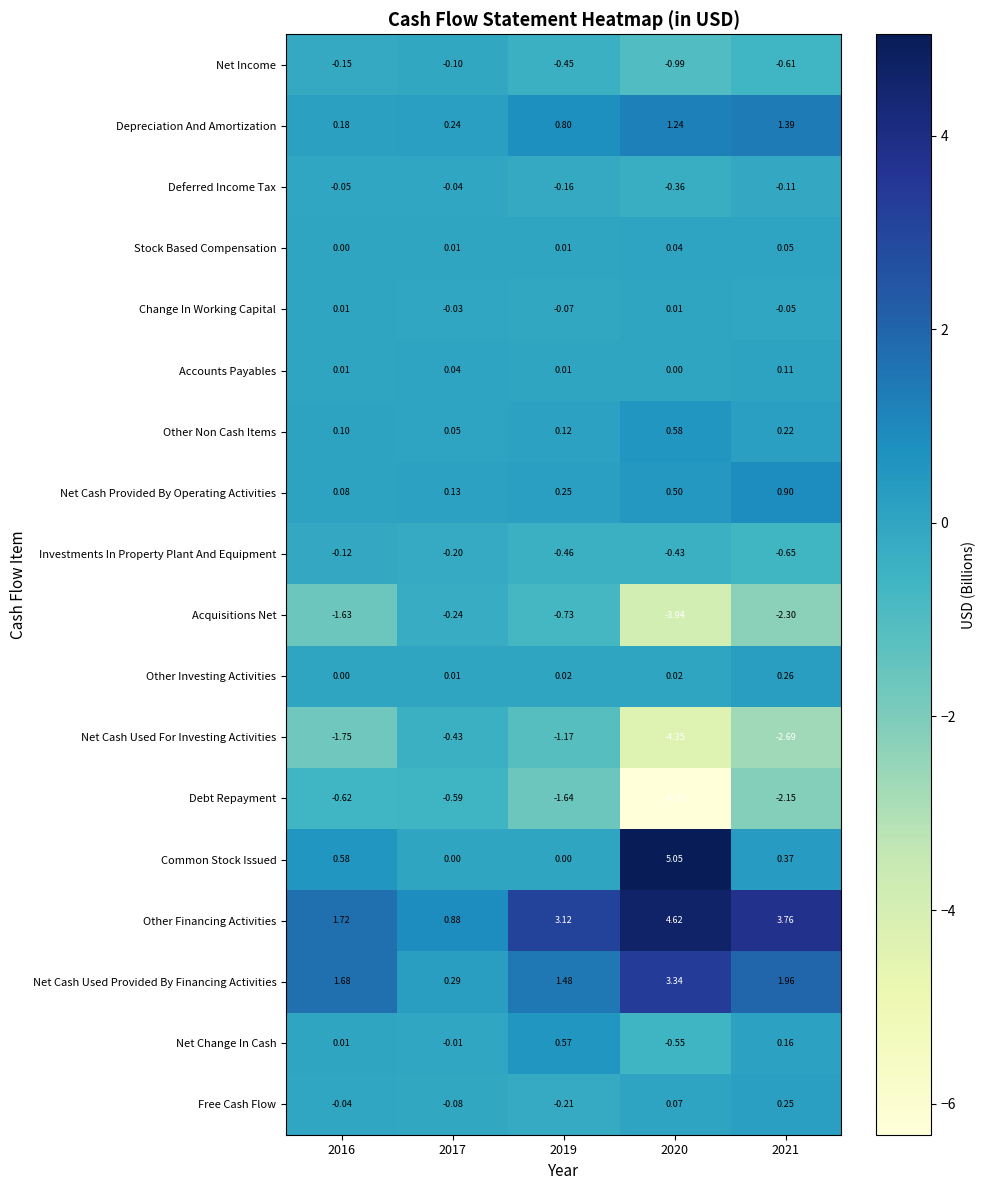

Which series has the largest total across all categories?

Other Financing Activities